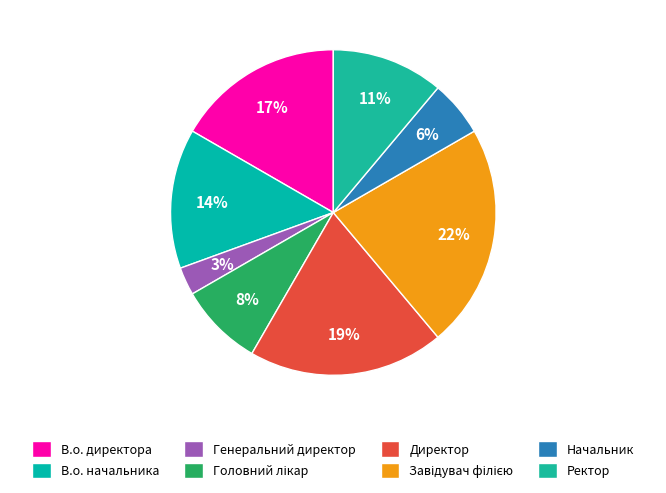

Is the sum of Генеральний директор and В.о. директора greater than half?

No